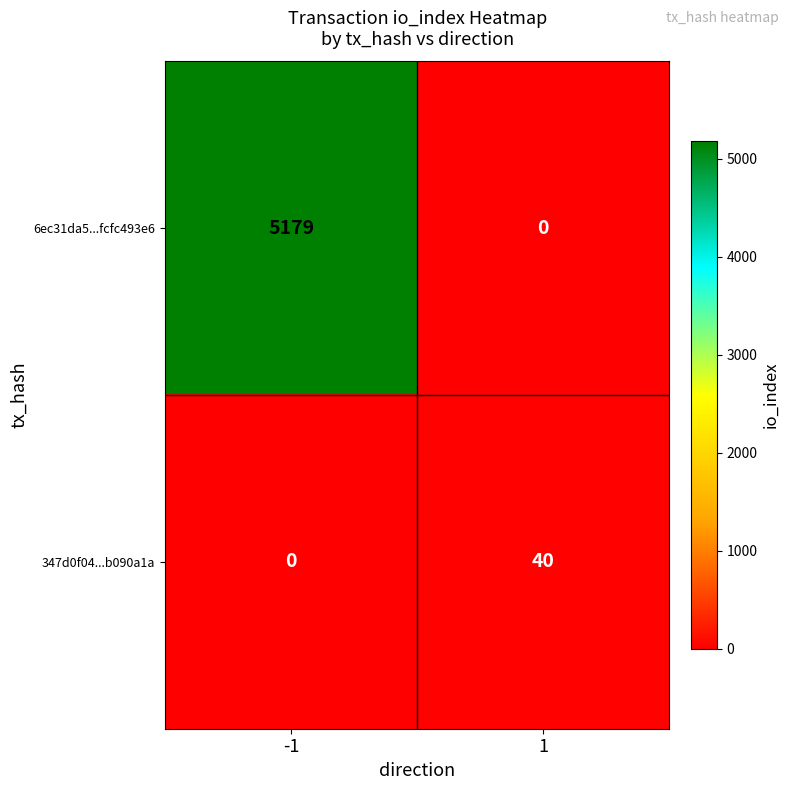

Which series has the largest total across all categories?

6ec31da5...fcfc493e6